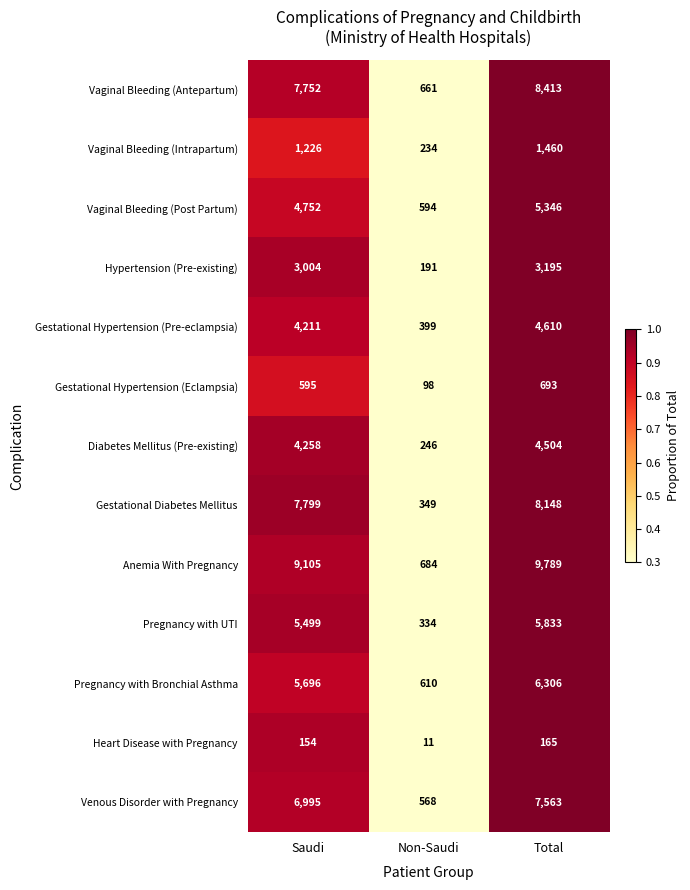

Is it true that Vaginal Bleeding (Intrapartum) equals 234 at Non-Saudi?

True